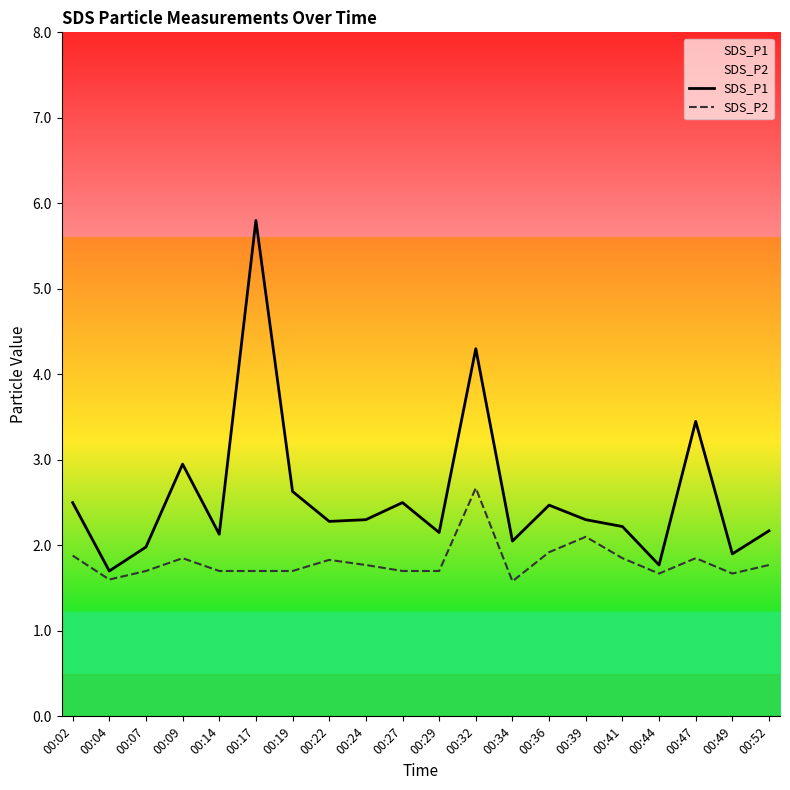

At how many categories does at least one series exceed 4?

2